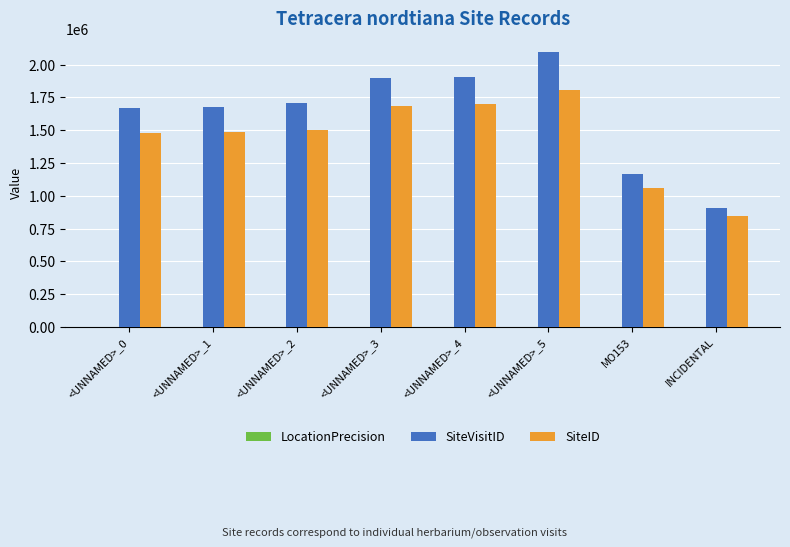

What is the maximum value shown in the chart?

2096755